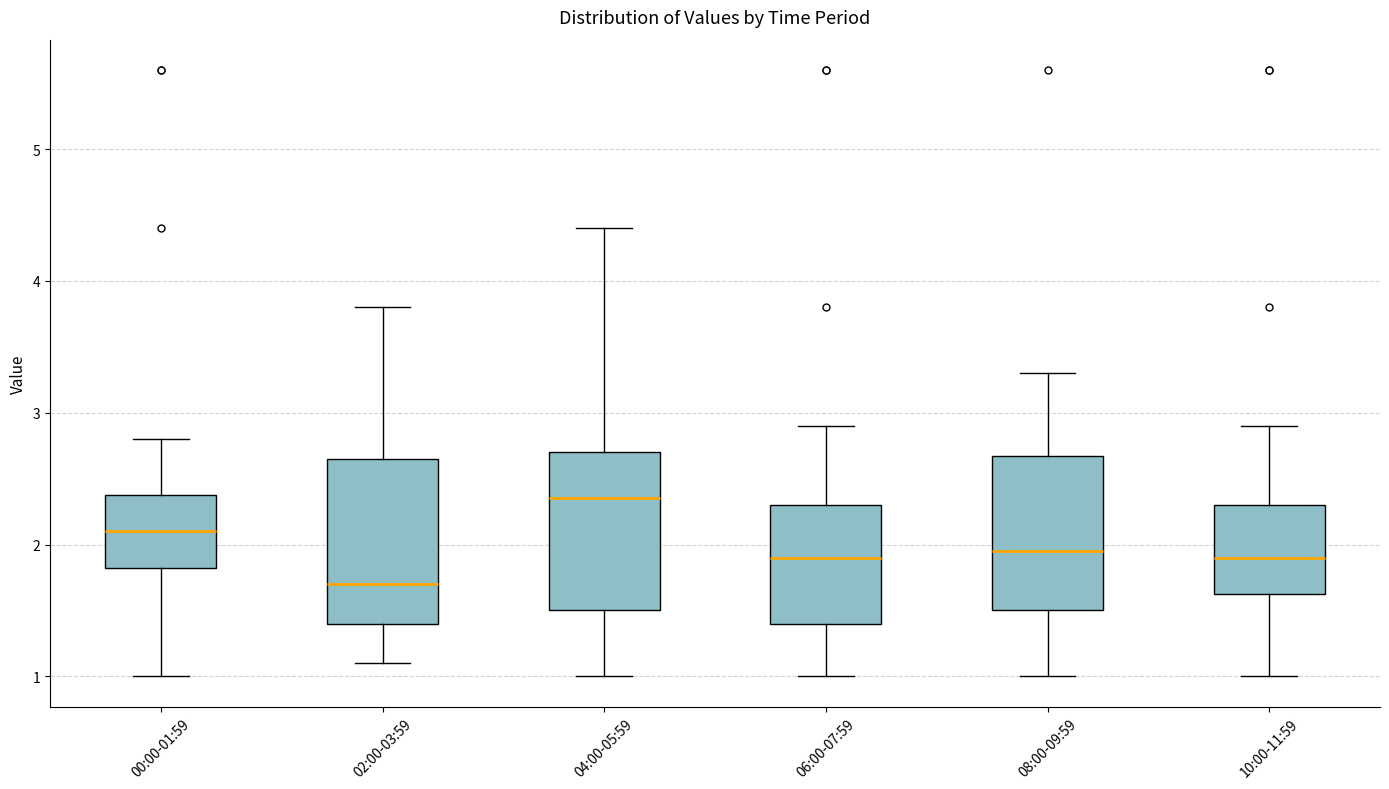

Reading left to right, transcribe this box plot: for each box, give where its median line is, the range the box spans, and where its two whiskers end, as read against the y-axis. The values are not printed on the chart, so give them approximately, as read against the axis.

00:00-01:59: median 2.1, box 1.8 to 2.4, whiskers 1.0 to 2.8
02:00-03:59: median 1.7, box 1.4 to 2.7, whiskers 1.1 to 3.8
04:00-05:59: median 2.4, box 1.5 to 2.7, whiskers 1.0 to 4.4
06:00-07:59: median 1.9, box 1.4 to 2.3, whiskers 1.0 to 2.9
08:00-09:59: median 2.0, box 1.5 to 2.7, whiskers 1.0 to 3.3
10:00-11:59: median 1.9, box 1.6 to 2.3, whiskers 1.0 to 2.9